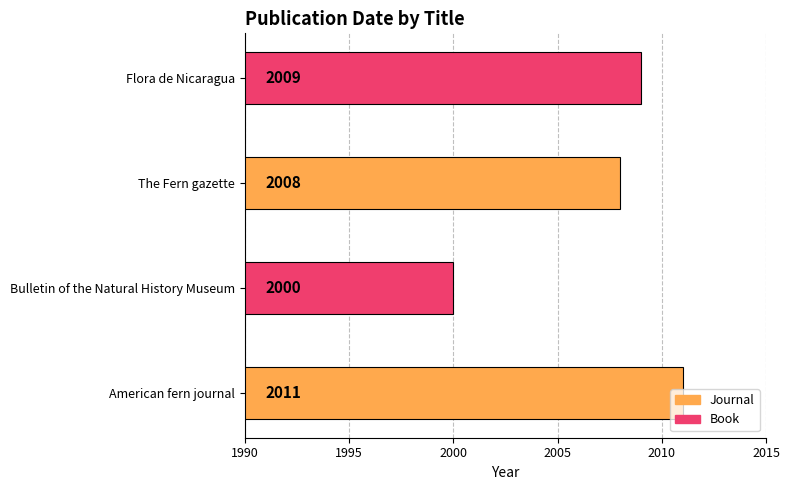

List the labels in order of value, smallest first.

Bulletin of the Natural History Museum, The Fern gazette, Flora de Nicaragua, American fern journal